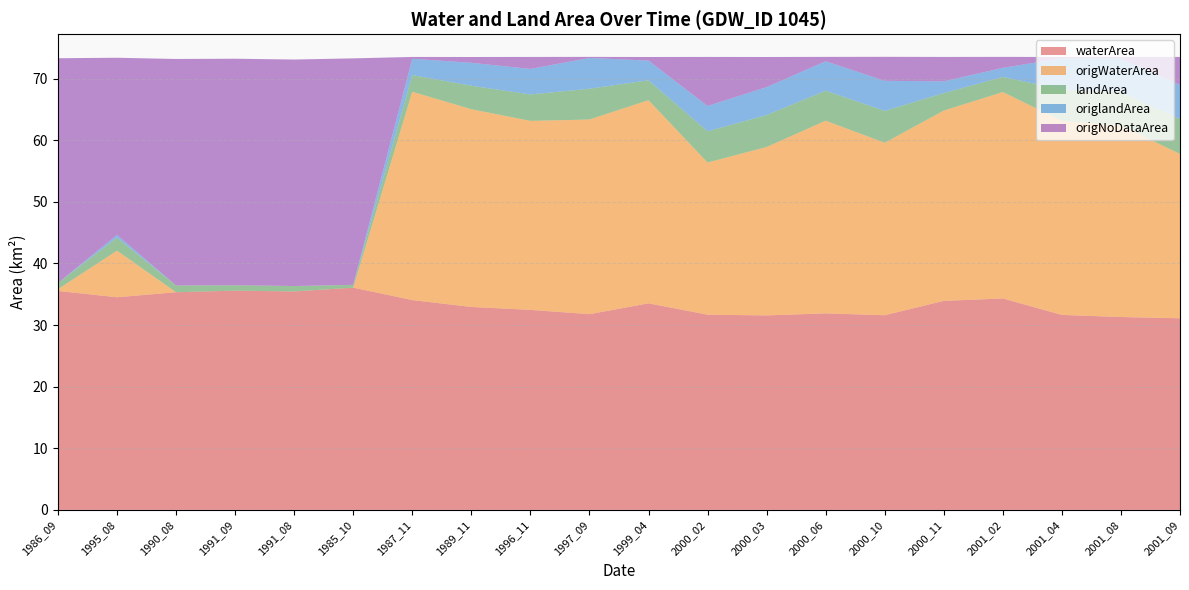

Reading left to right, list all the values displayed in this chart.

waterArea: 35.5	34.5	35.3	35.6	35.5	36.1	34.1	32.9	32.5	31.8	33.5	31.7	31.6	31.9	31.6	33.9	34.3	31.6	31.3	31.1
origWaterArea: 0.3	7.6	0.0	0.0	0.0	0.0	33.8	32.1	30.7	31.6	33.0	24.7	27.3	31.3	28.0	30.9	33.5	31.5	31.1	26.7
landArea: 1.0	2.1	1.1	0.9	0.9	0.5	2.7	3.8	4.3	5.0	3.2	5.1	5.2	4.9	5.2	2.8	2.5	5.1	5.5	5.7
origlandArea: 0.0	0.4	0.0	0.0	0.0	0.0	2.6	3.7	4.1	5.0	3.2	4.1	4.5	4.8	4.9	1.9	1.5	5.1	5.4	5.5
origNoDataArea: 36.5	28.8	36.8	36.8	36.8	36.8	0.3	0.9	1.9	0.2	0.6	8.0	4.9	0.7	3.9	4.0	1.8	0.2	0.3	4.5